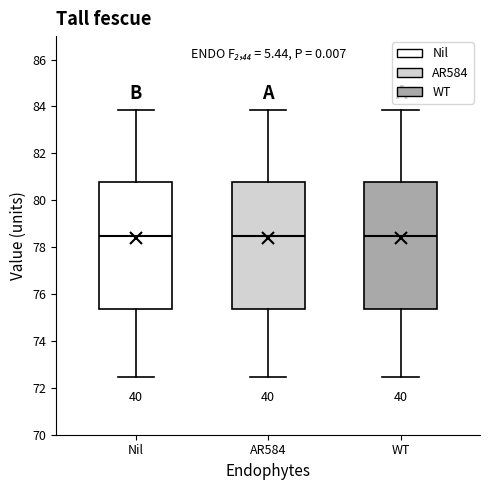

Reading left to right, read every box against the y-axis: the position of its median line, the range the box covers, and the ends of its whiskers. The values are not printed on the chart, so give them approximately, as read against the axis.

Nil: median 78.4, box 75.4 to 80.8, whiskers 72.4 to 83.8
AR584: median 78.4, box 75.4 to 80.8, whiskers 72.4 to 83.8
WT: median 78.4, box 75.4 to 80.8, whiskers 72.4 to 83.8